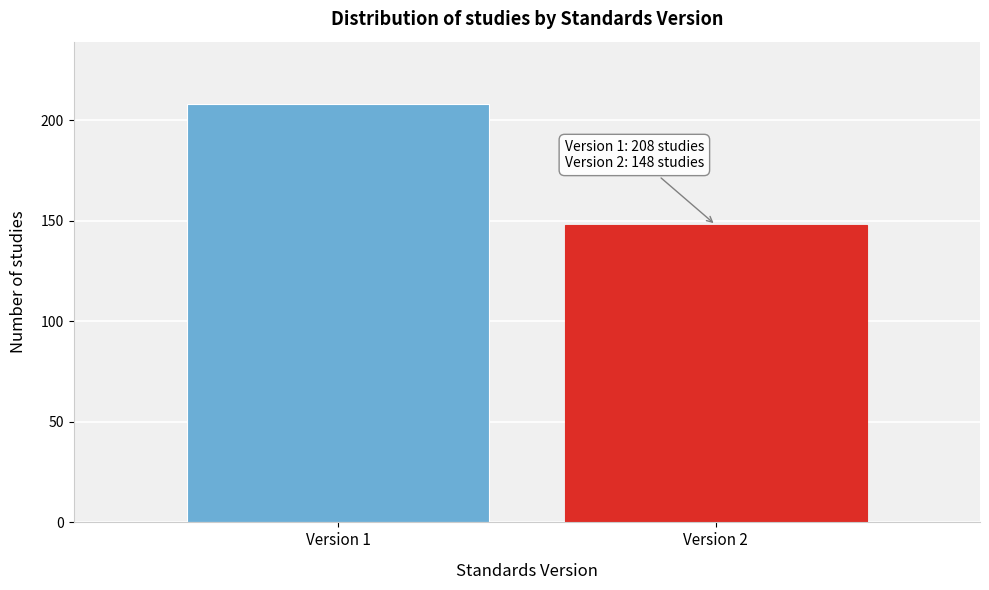

Reading right to left, transcribe all the data shown in this chart.

148	208